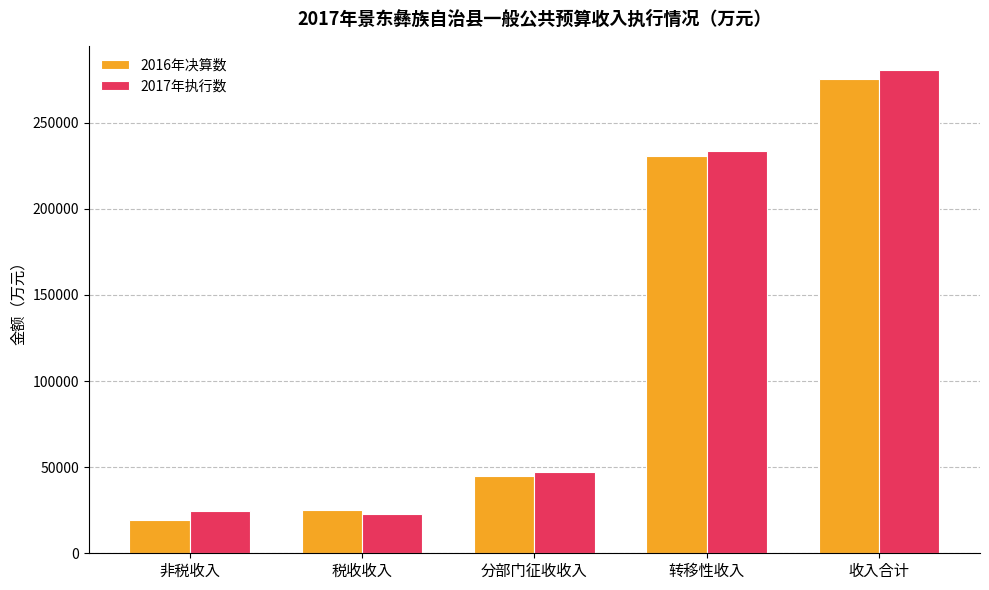

Rank the categories by 2016年决算数 value from lowest to highest.

非税收入, 税收收入, 分部门征收收入, 转移性收入, 收入合计